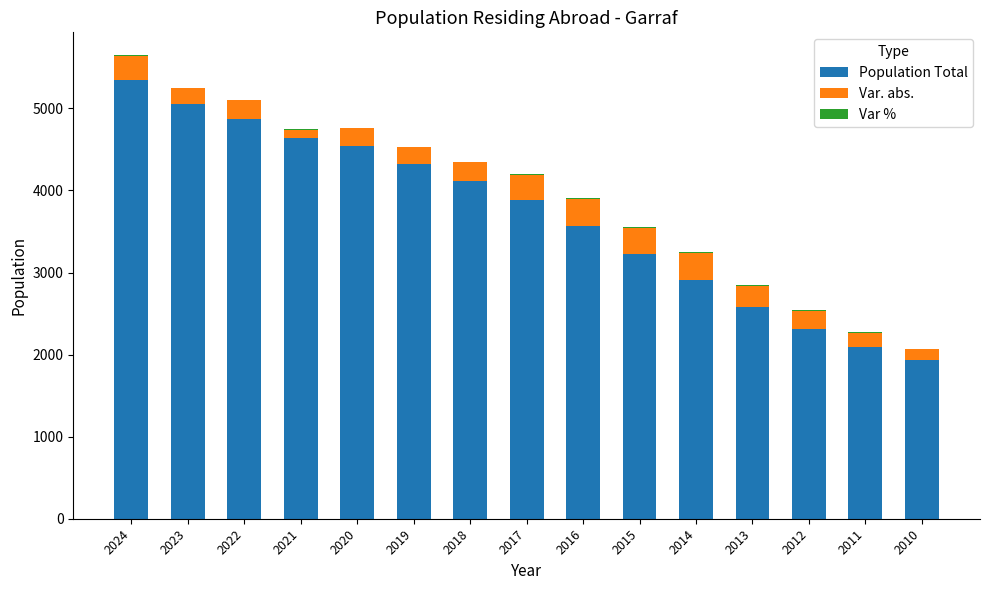

What is the difference between the Population Total values at 2019 and 2023?

740.0